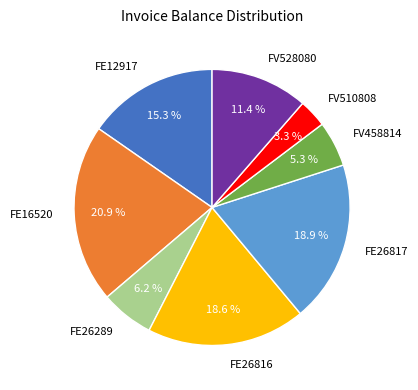

True or false: FV510808 accounts for 3% of the total.

True